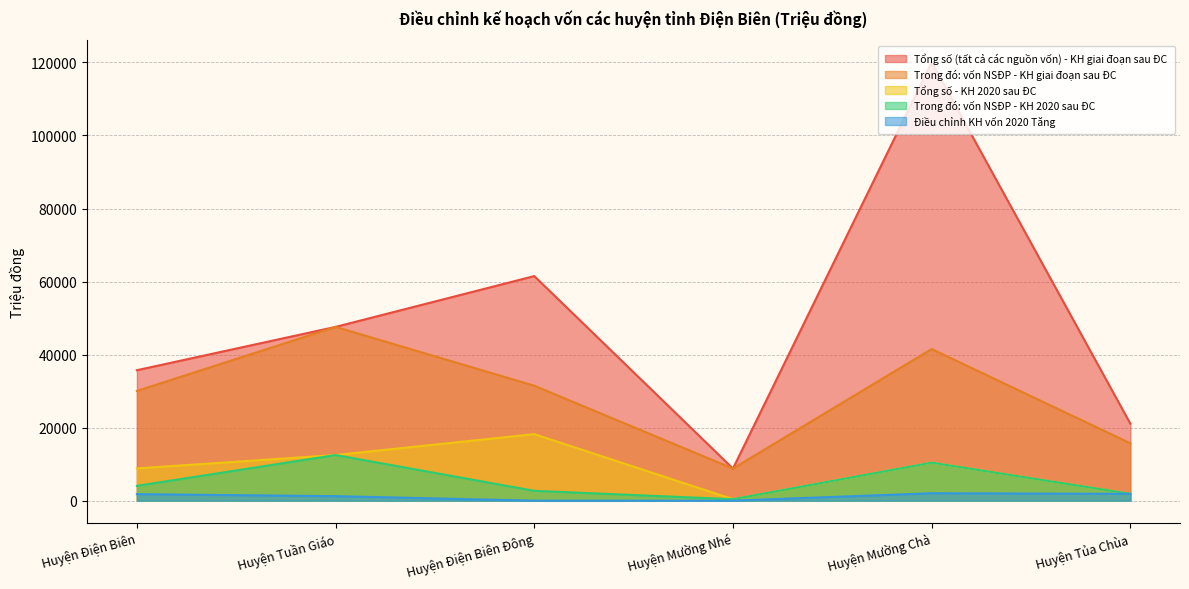

At which category does the chart reach its minimum across all series?

Huyện Điện Biên Đông